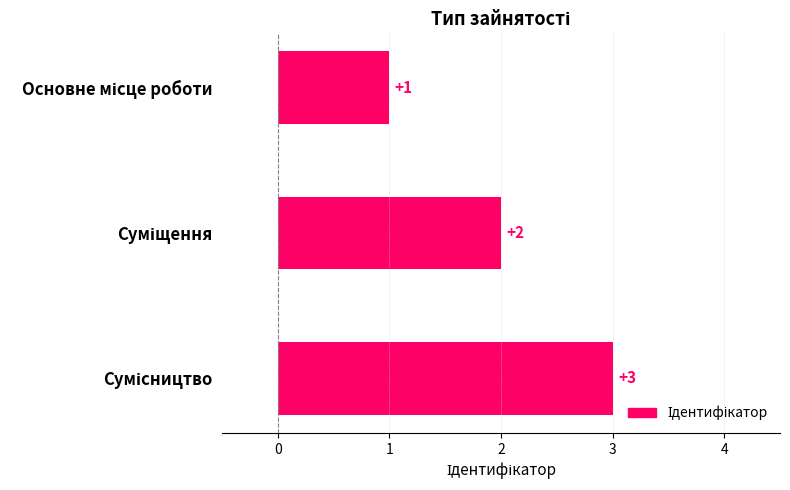

What is the sum of all values?

6